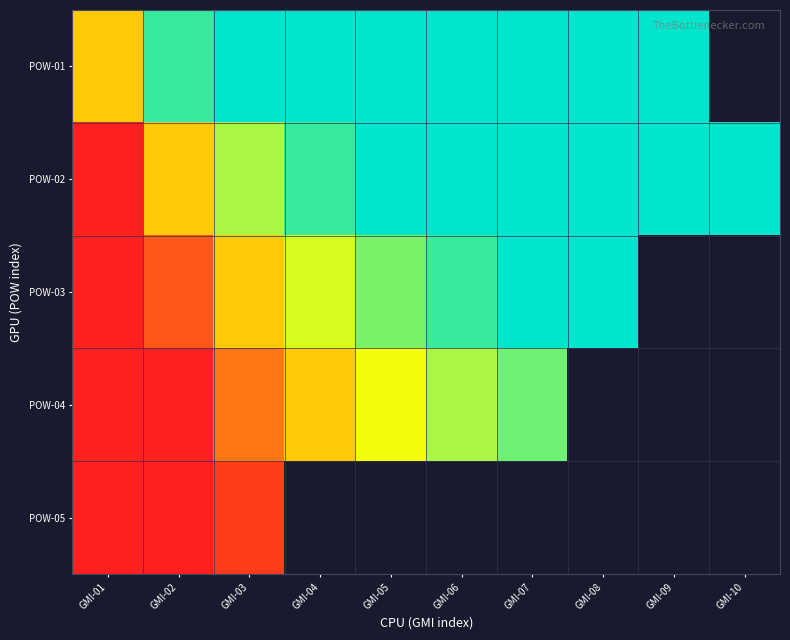

At which label does POW-01 reach its minimum?

GMI-01